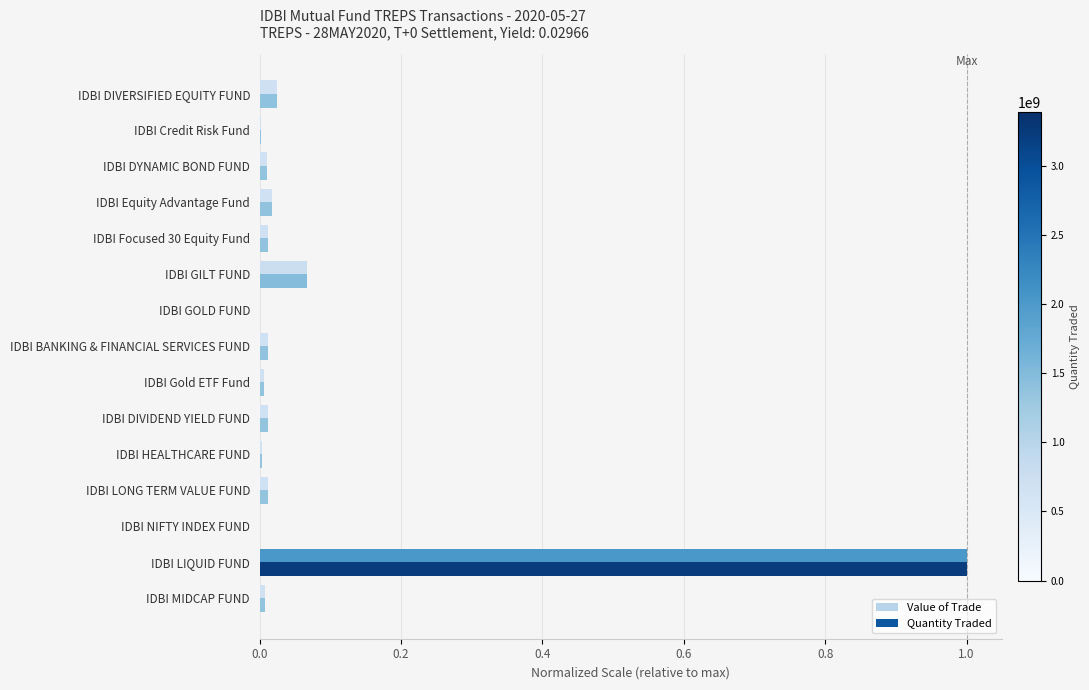

The value of Value of Trade at IDBI LONG TERM VALUE FUND is 0.0. True or false?

True